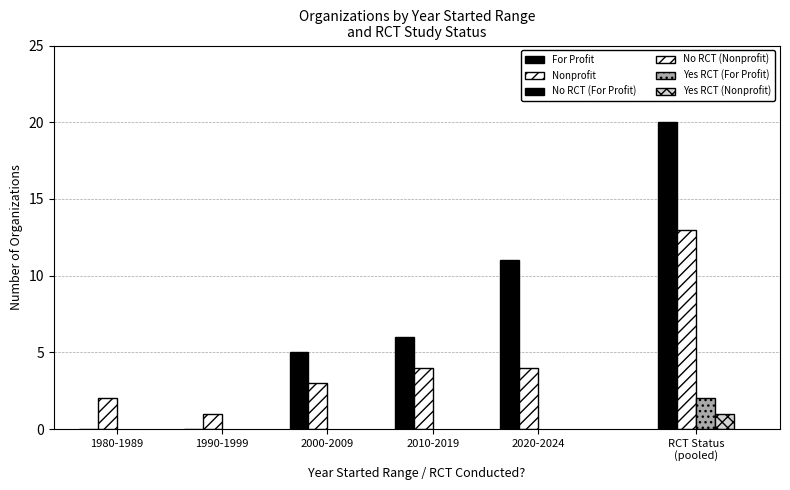

What is the difference between the maximum and minimum values in the For Profit series?

11